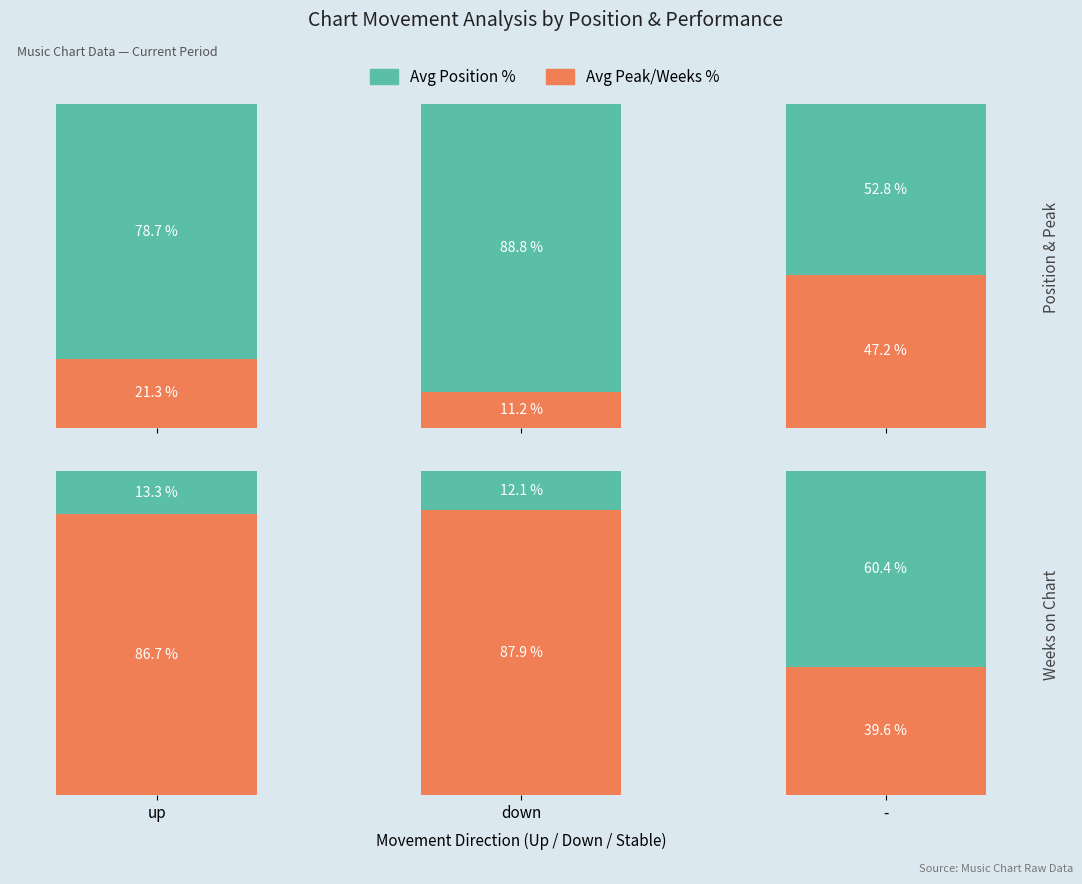

What is the approximate value of Avg Peak Position % at down?

11.2